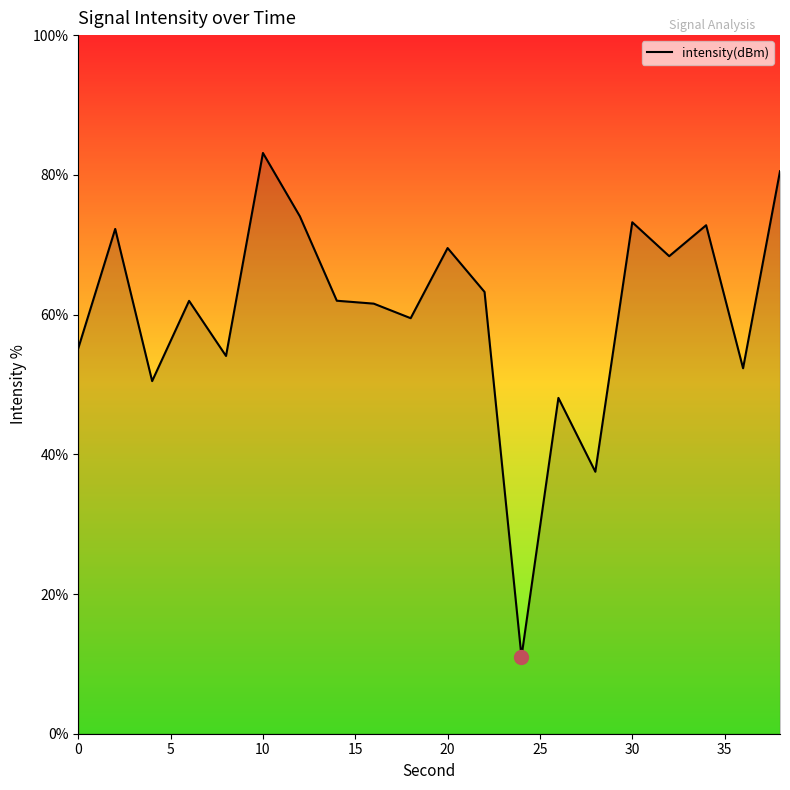

What is the difference between the maximum and minimum values?

72.1